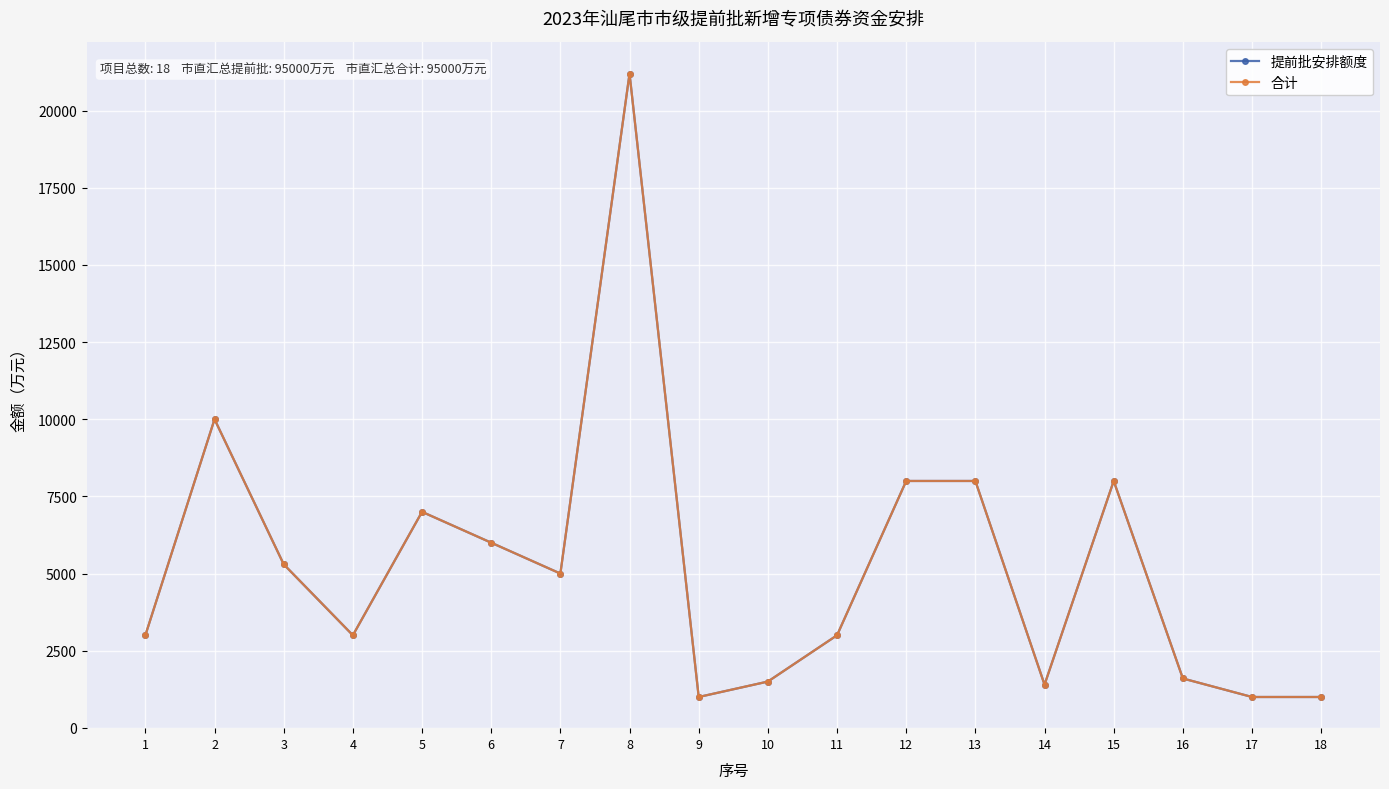

Does the chart have visible grid lines?

Yes